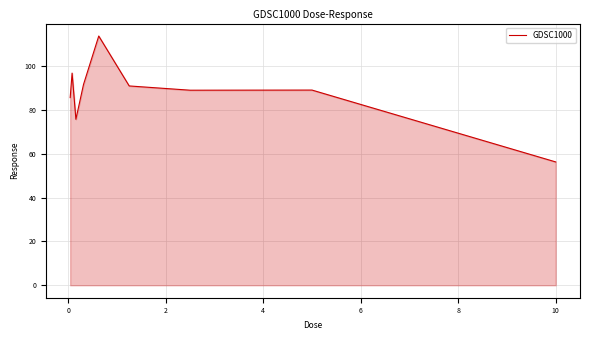

What is the difference between the maximum and minimum values?

57.5